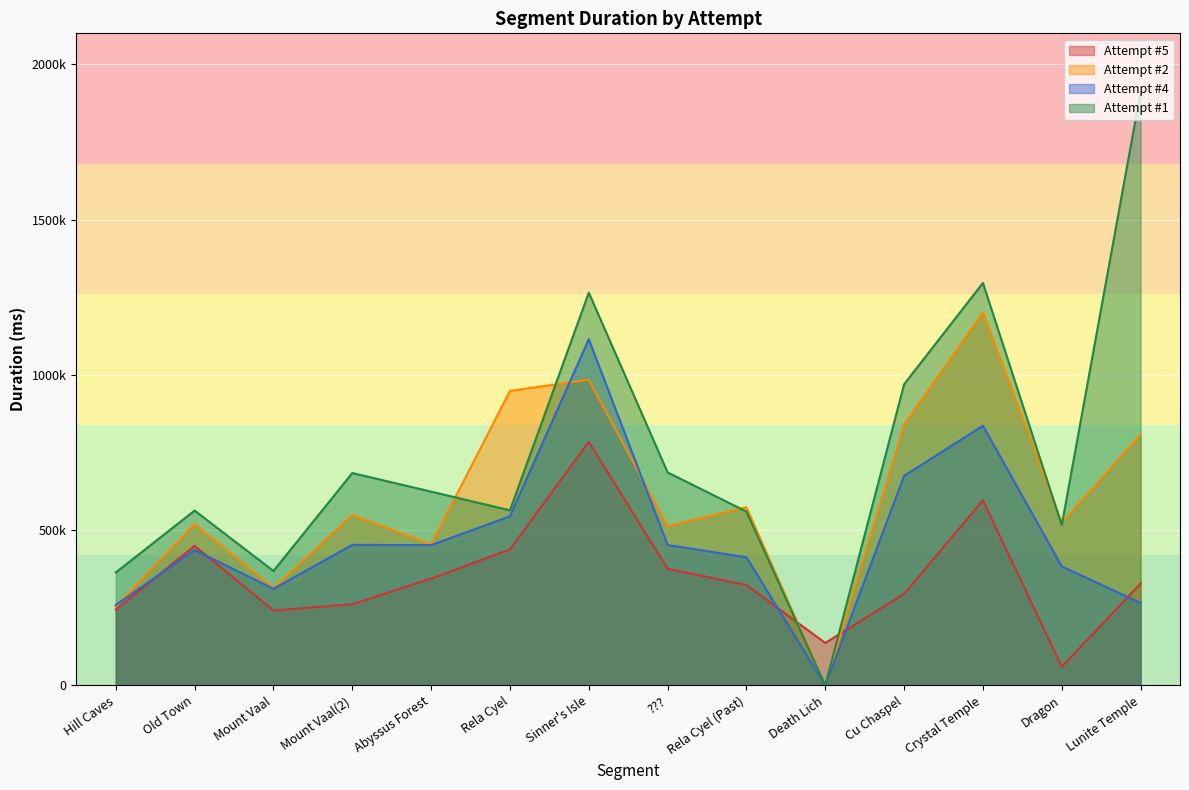

What is the sum of the Attempt #4 values at Abyssus Forest and Dragon?

835252